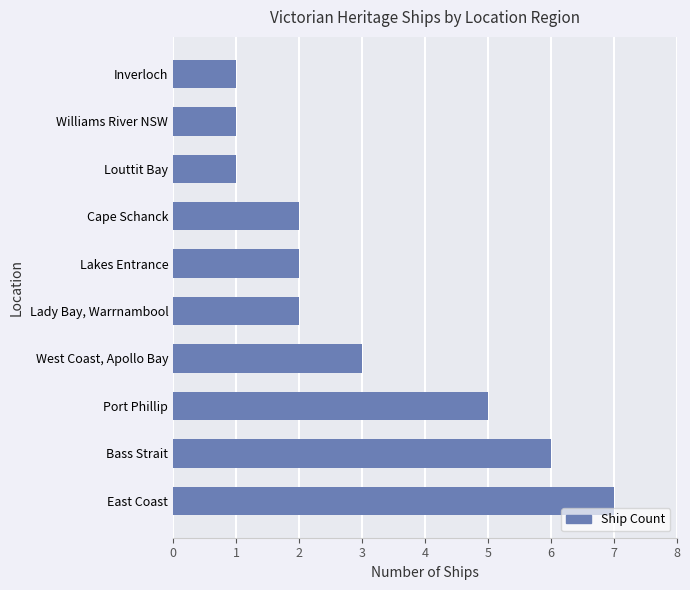

What is the sum of all values?

30